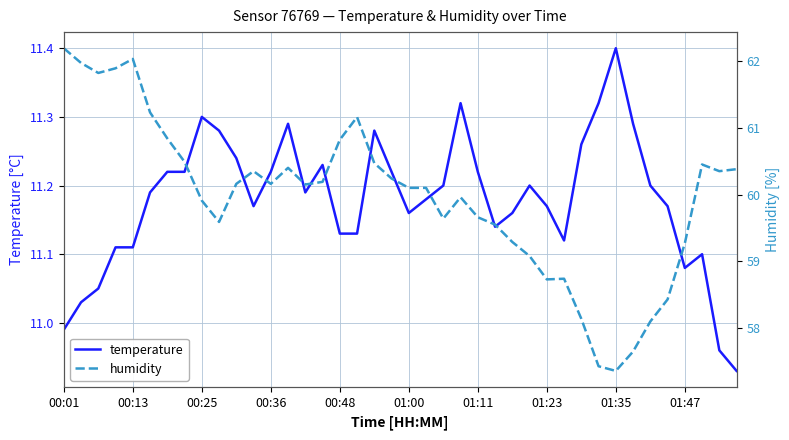

True or false: temperature and humidity intersect in this chart.

False